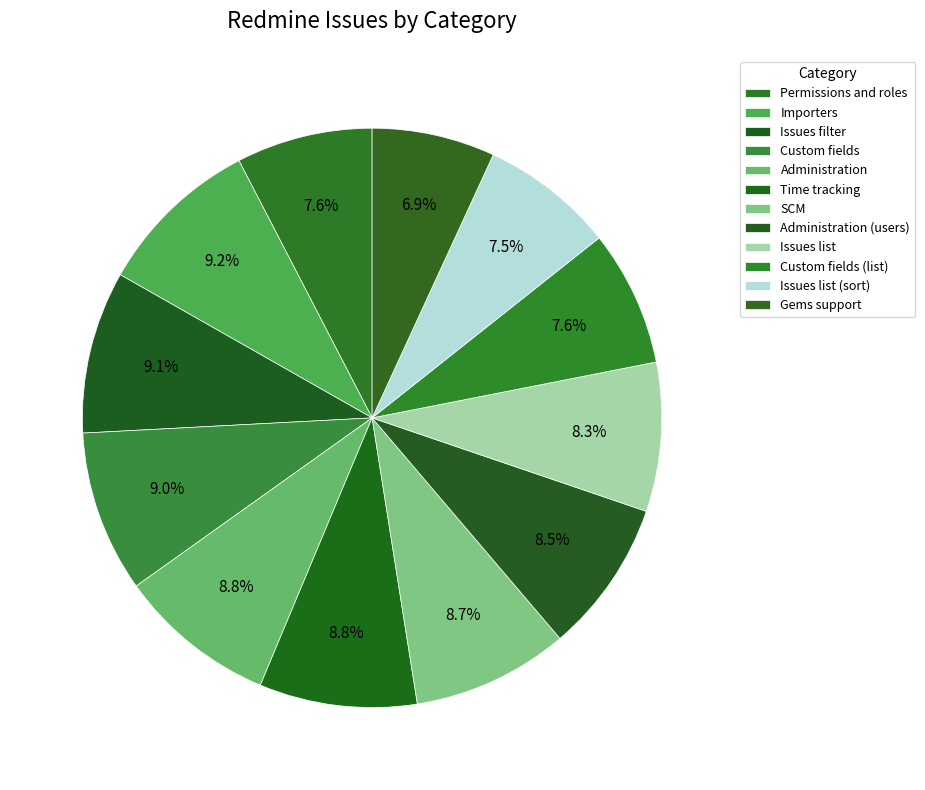

How many segments does this pie chart have?

12